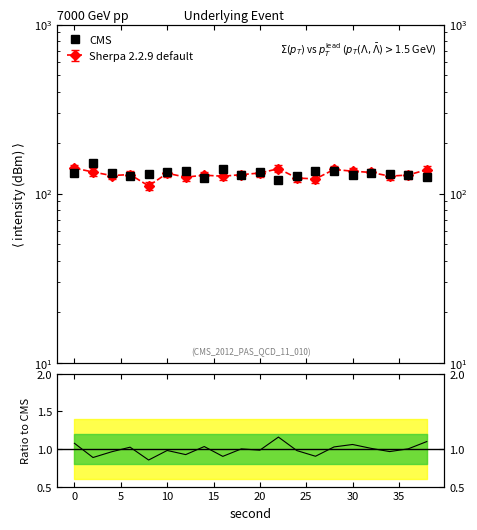

The CMS series shows 215.8 at 0. True or false?

False